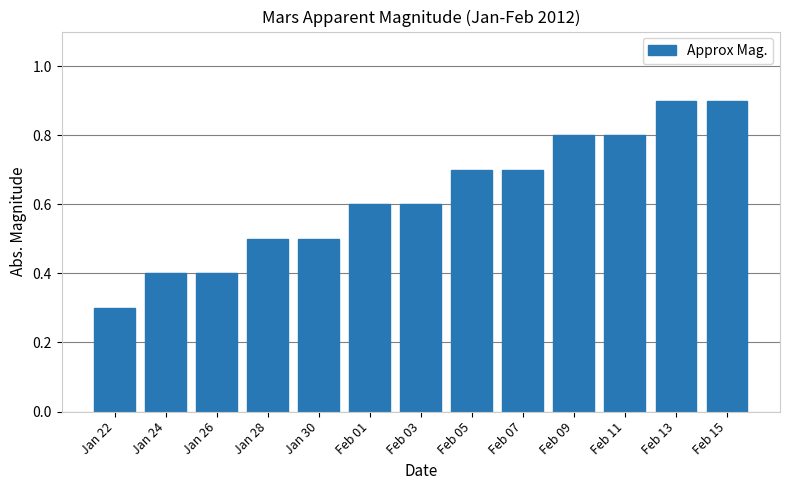

Are the bars grouped side by side (vs. stacked)?

No